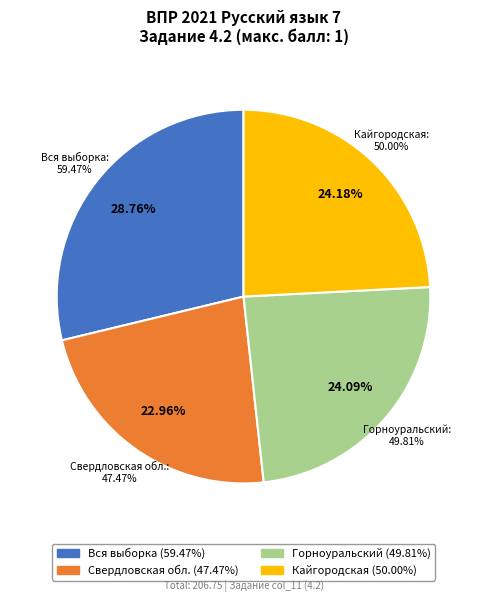

To the nearest percent, what percentage of the pie is Горноуральский?

24%